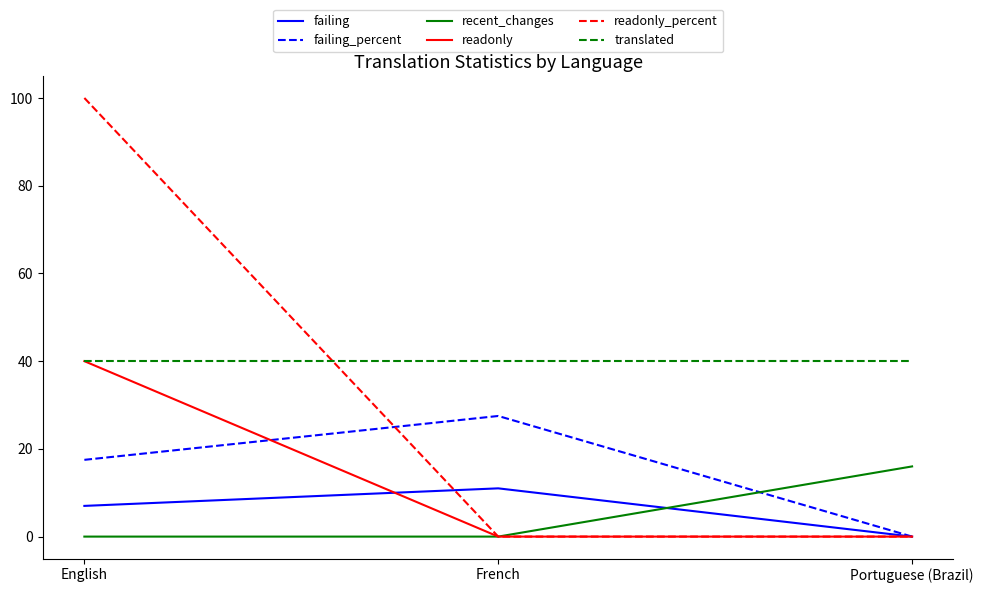

Which label corresponds to the largest value in the chart?

English